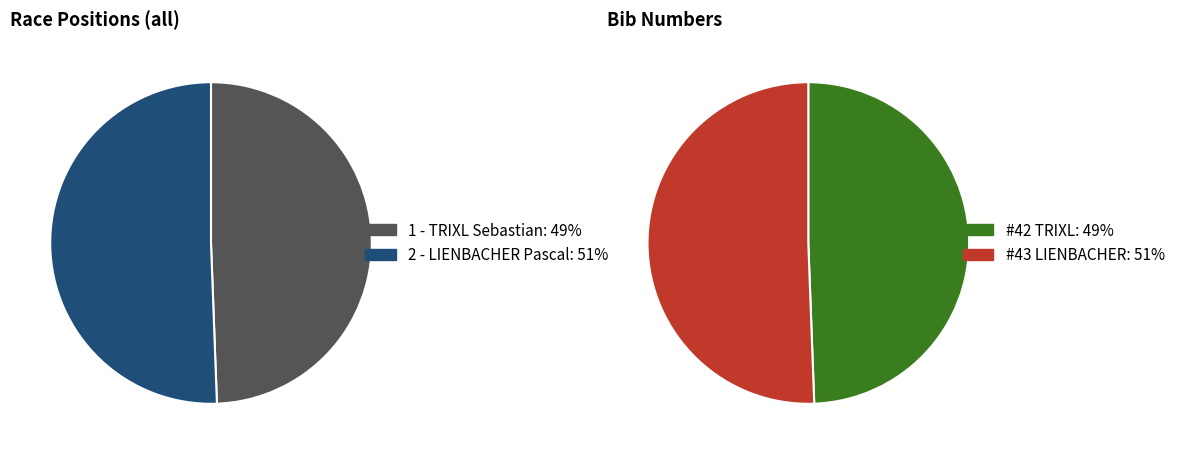

To the nearest percent, what is the combined percentage of 2 - LIENBACHER Pascal and 1 - TRIXL Sebastian?

100%